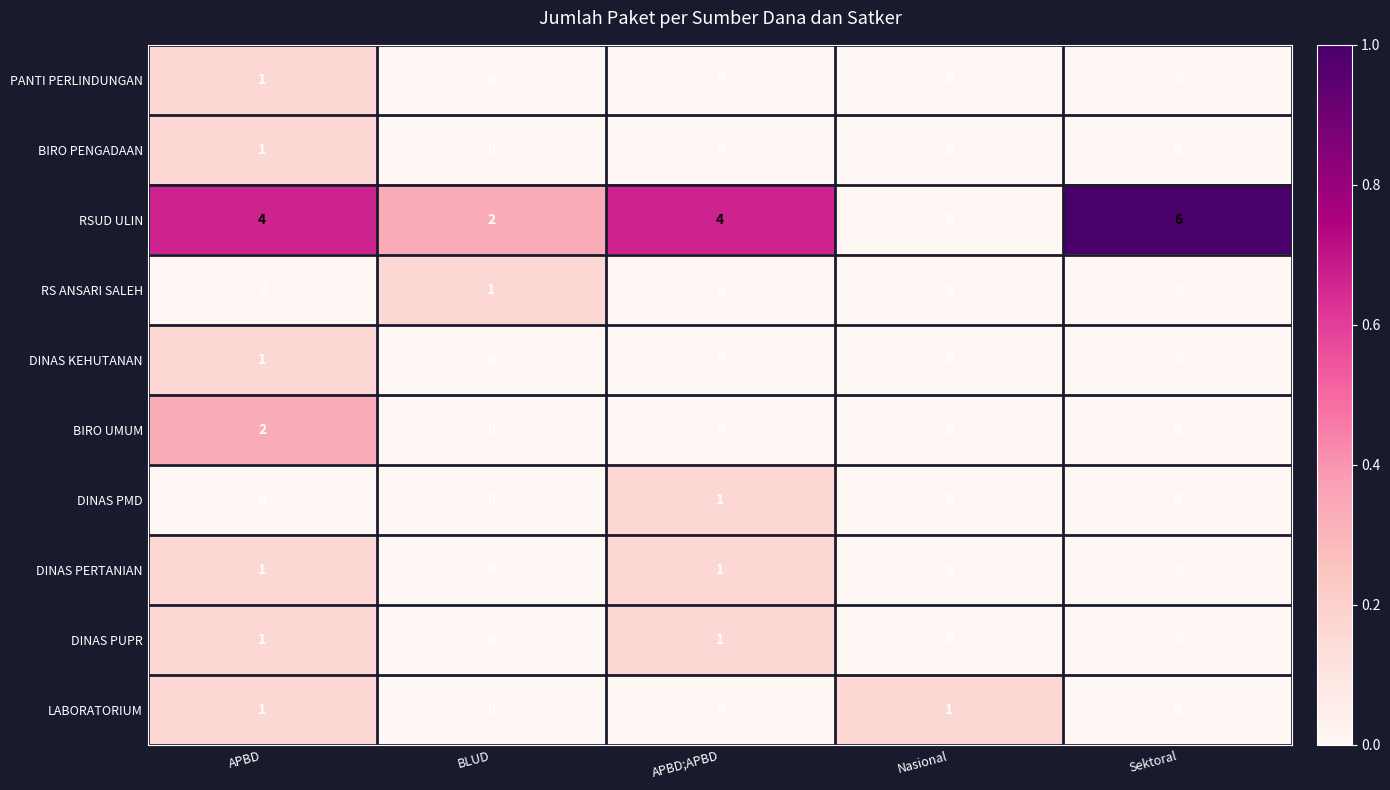

The DINAS PMD series shows 1 at APBD;APBD. True or false?

True